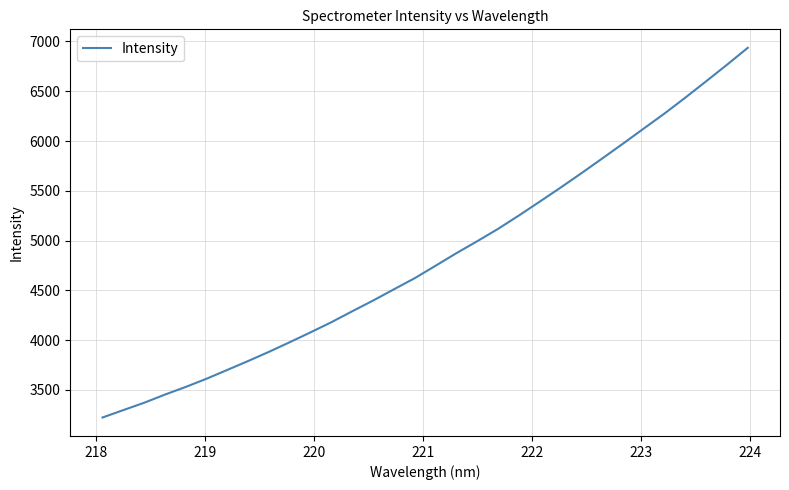

What is the difference between the maximum and minimum values?

3713.7